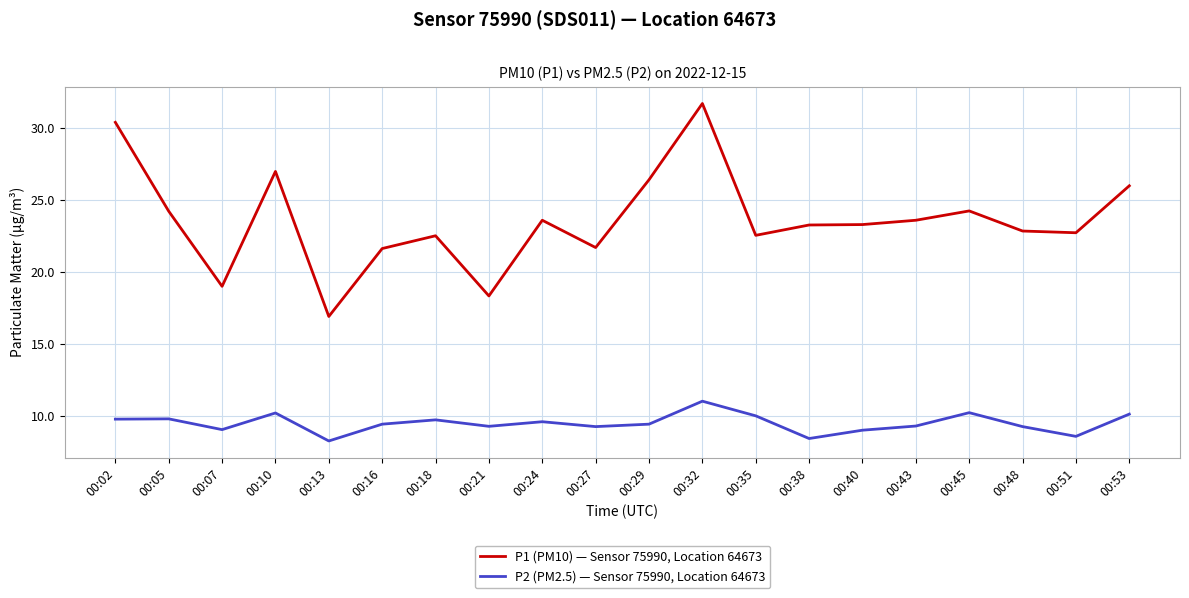

What is the maximum value for P2 (PM2.5) — Sensor 75990, Location 64673?

11.0